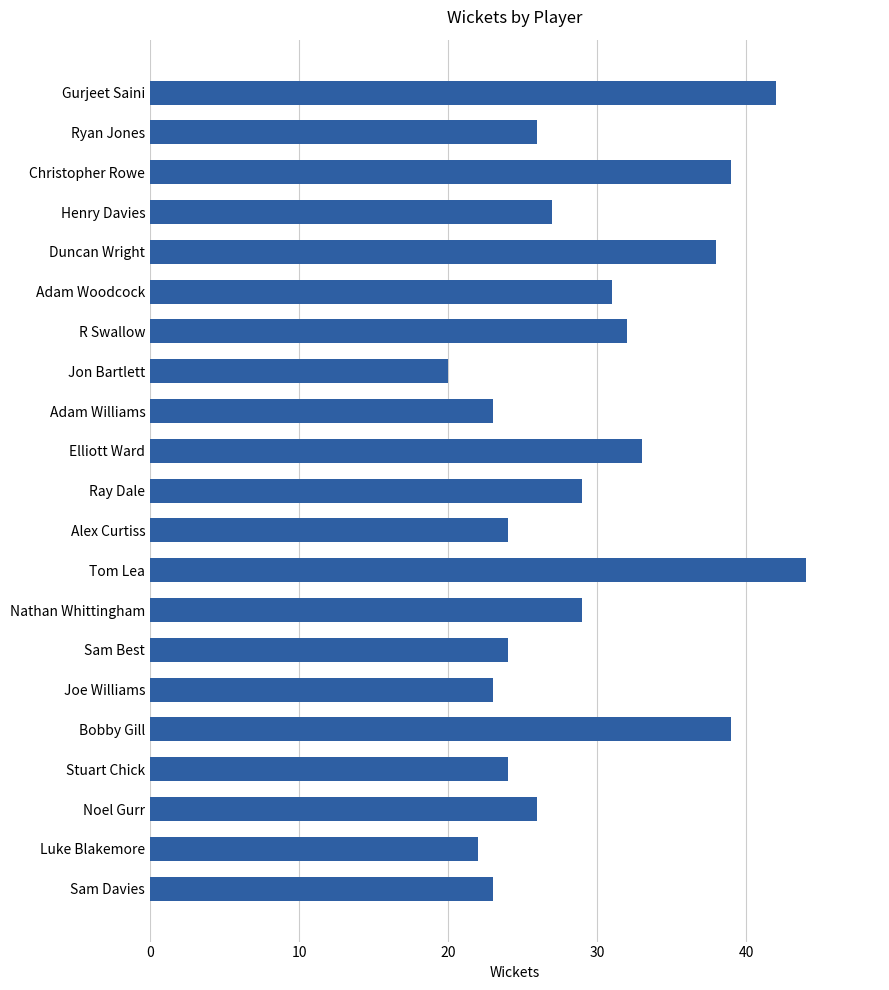

What position from the top is Jon Bartlett?

8